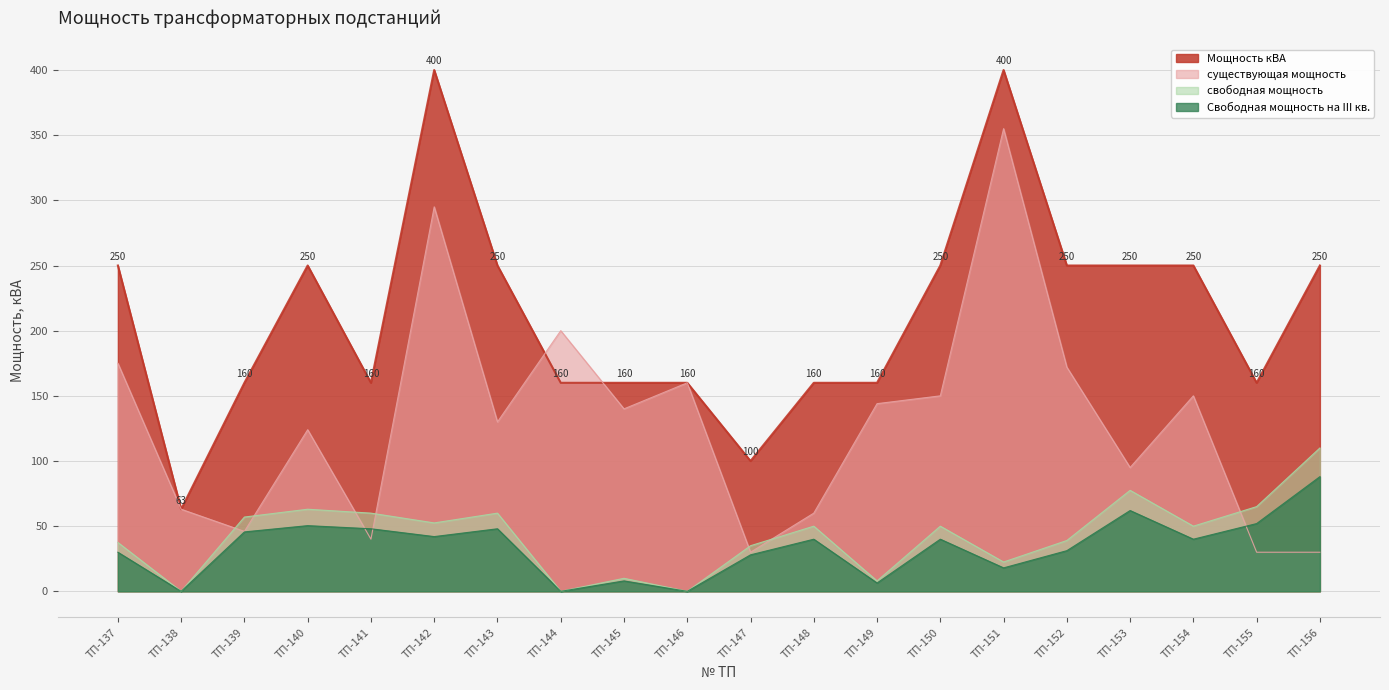

At which category does свободная мощность reach its first local valley?

138